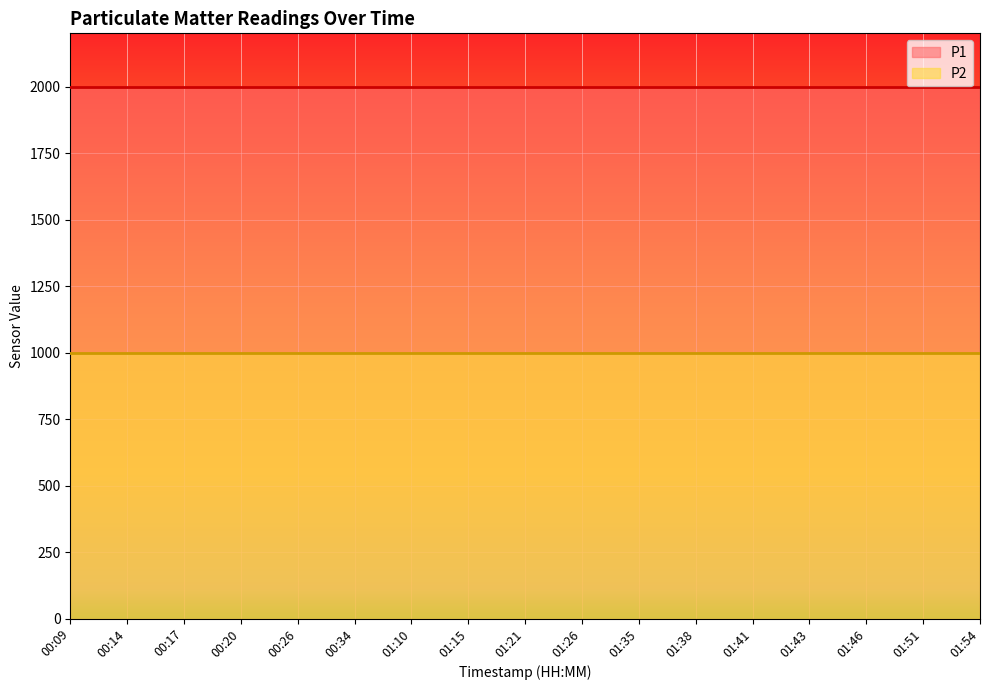

True or false: P1 and P2 intersect in this chart.

False